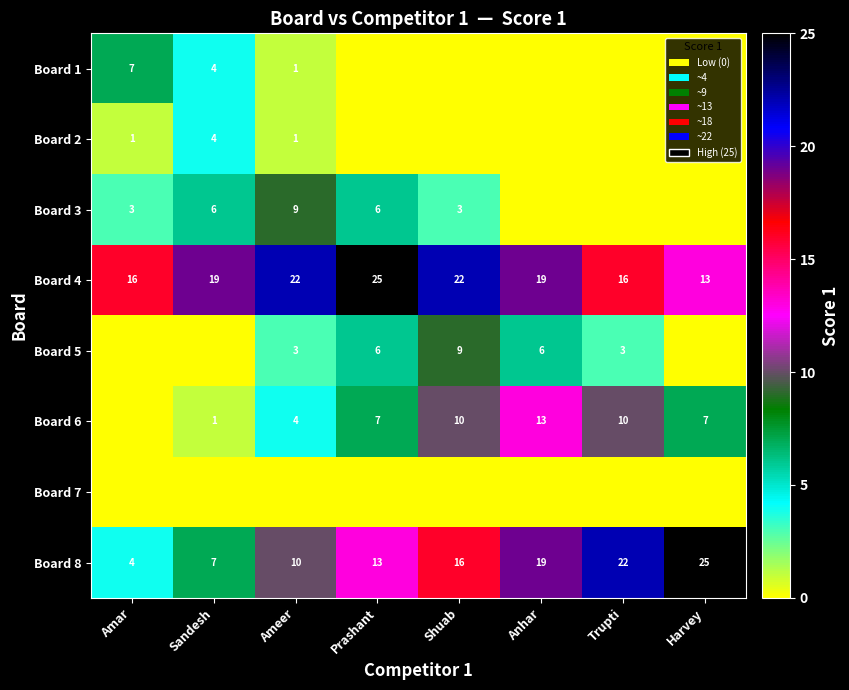

What is the highest value of the Board 8 series?

25